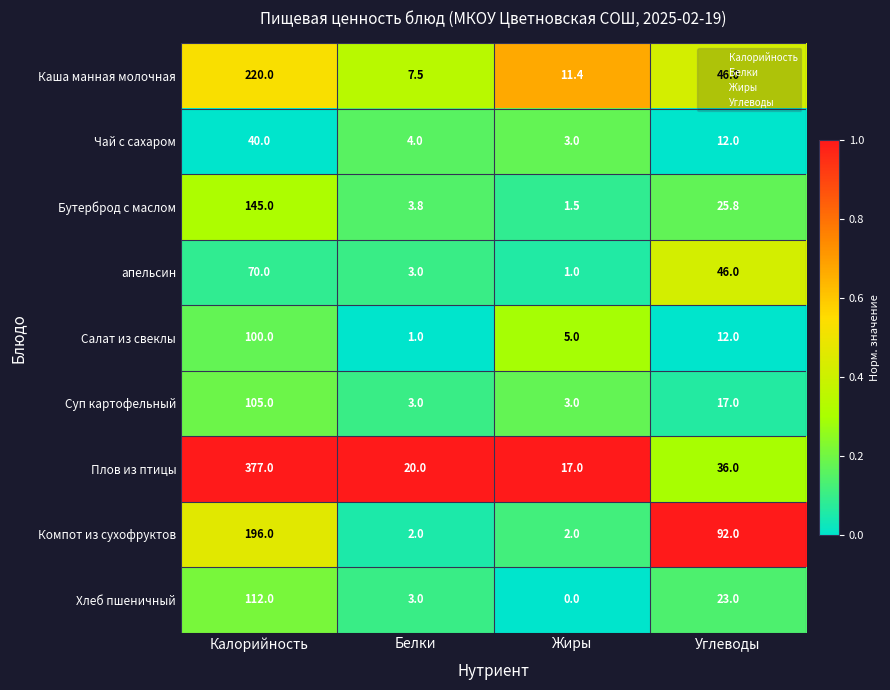

Which series has the largest range (max minus min)?

Плов из птицы